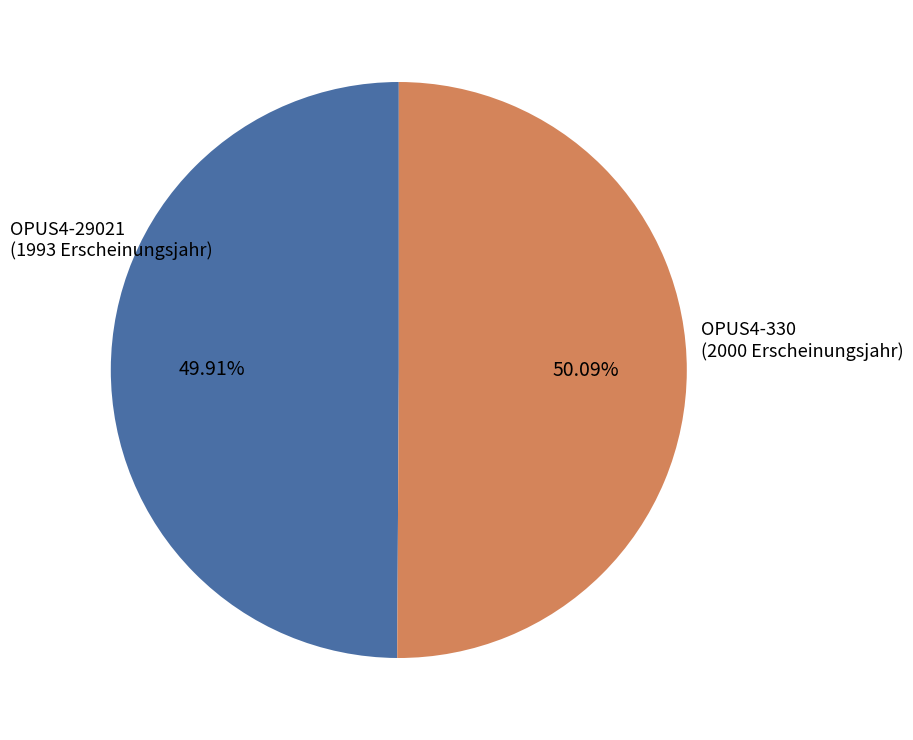

How many segments does this pie chart have?

2